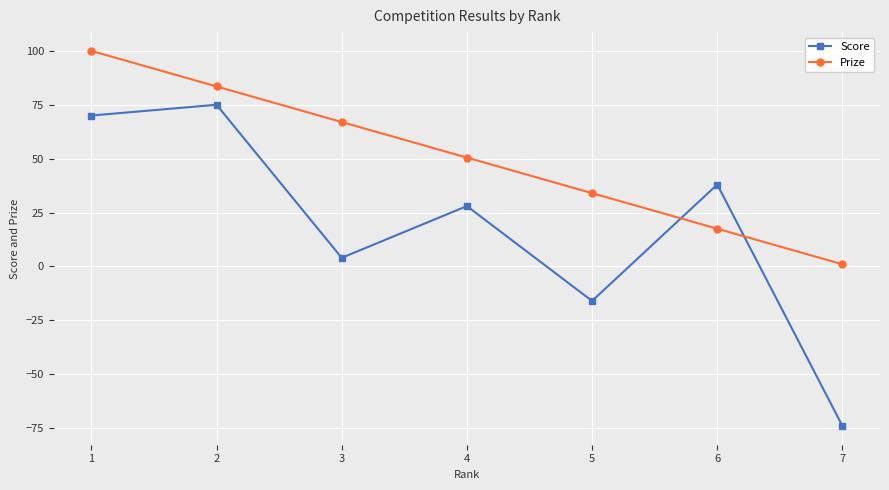

What is the difference between the maximum and second lowest values in the Prize series?

82.5